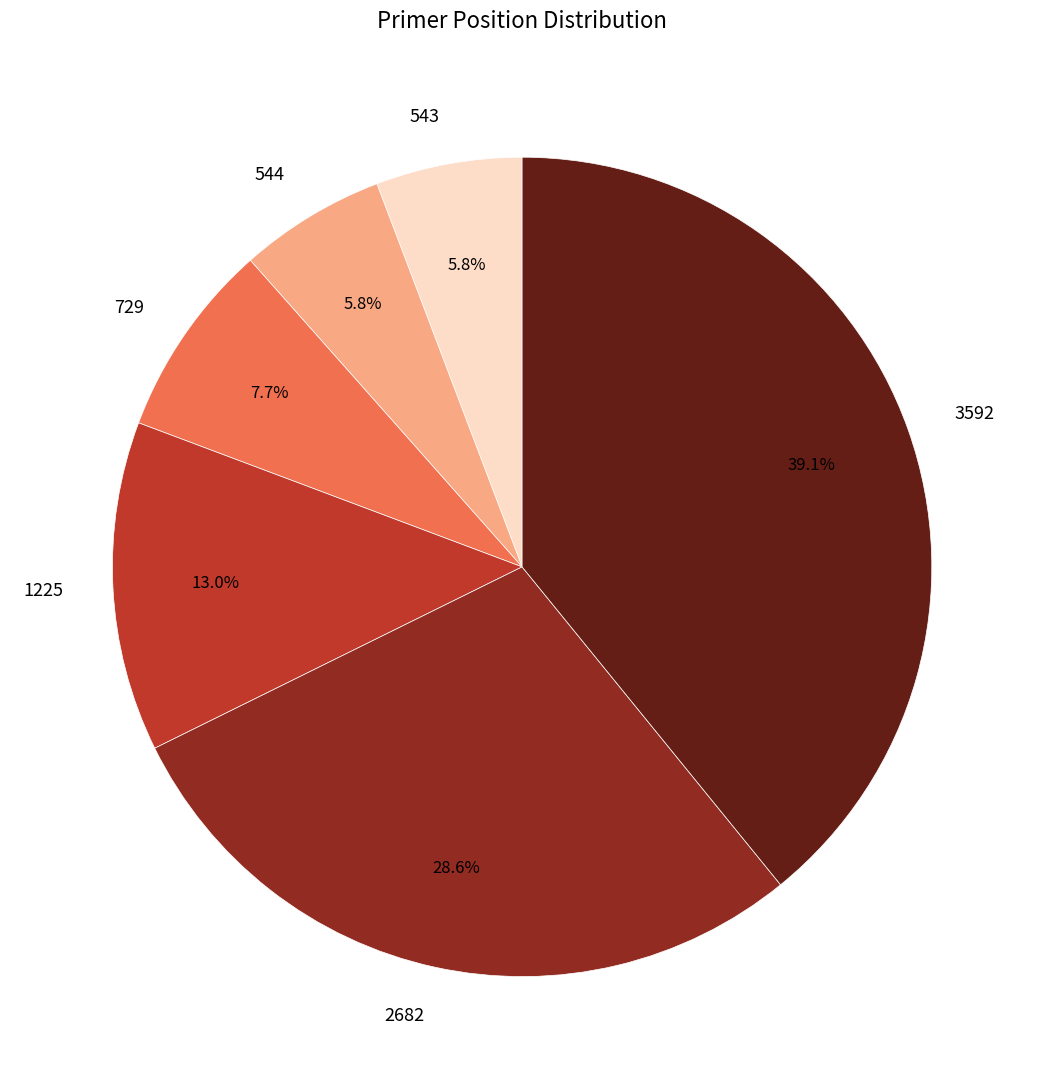

How much of the chart is everything except 2682?

71.4%